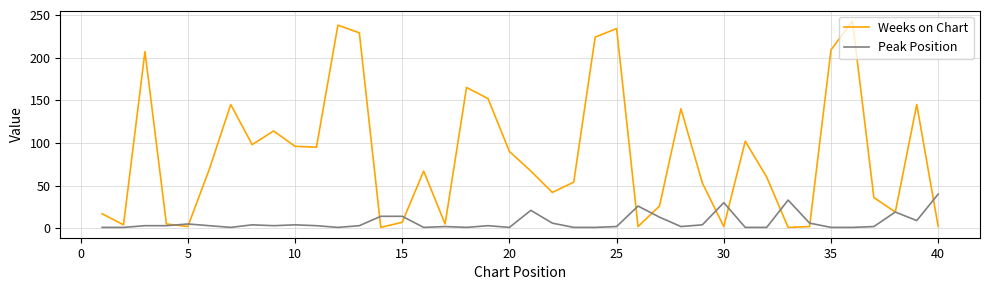

Does the chart have visible grid lines?

Yes